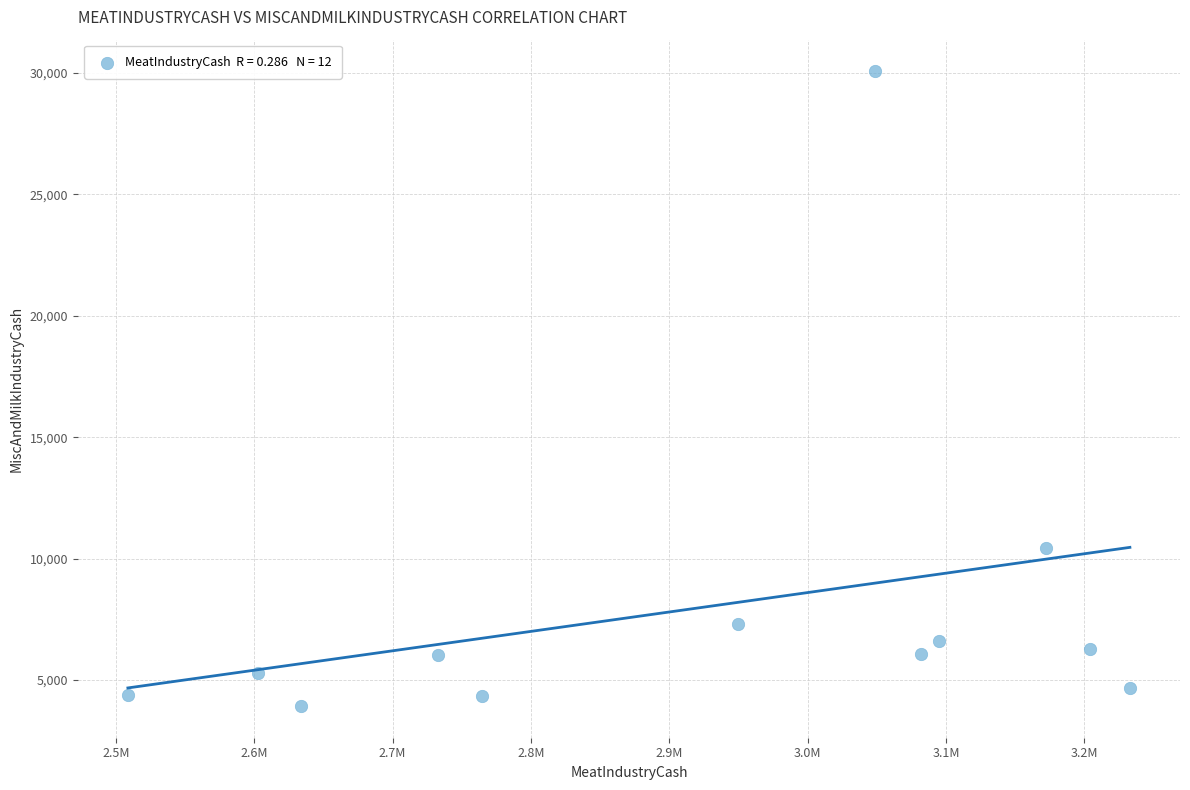

What Y value in the scatter plot is closest to 16995?

10450.9